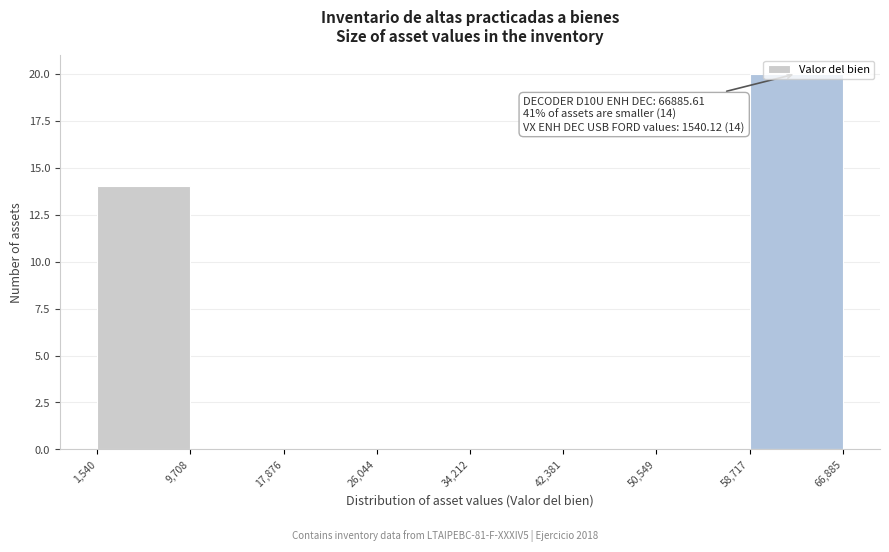

Over which range of the x-axis is the bar tallest?

58,717 to 66,885